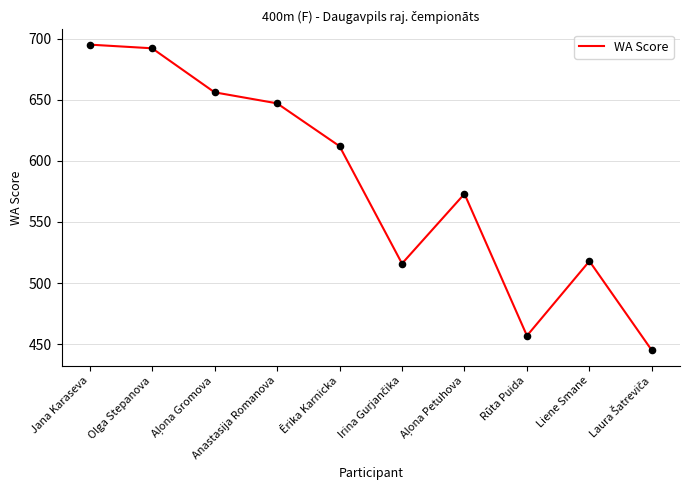

What is the change in value from Olga Stepanova to Anastasija Romanova?

-45